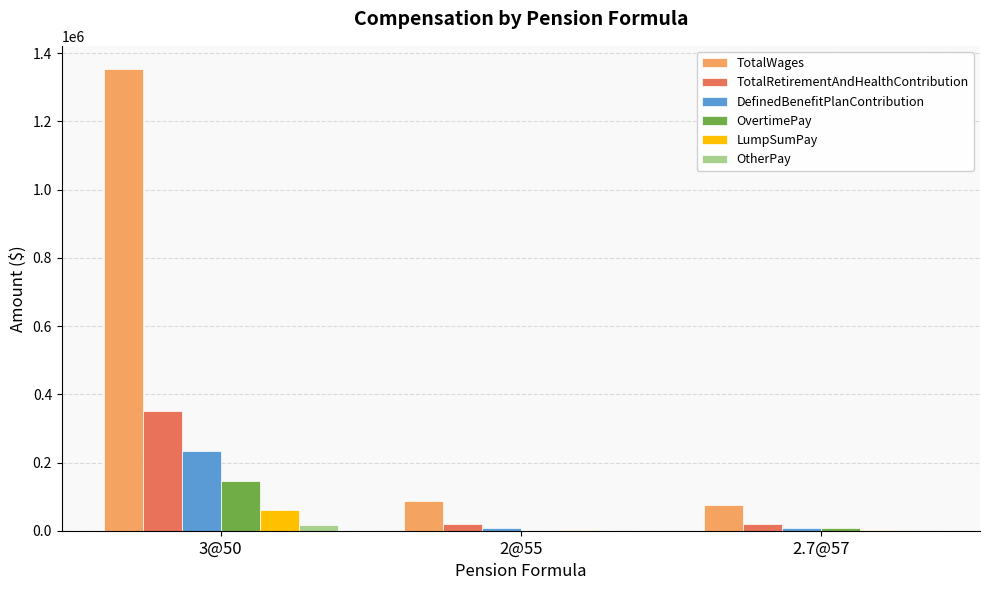

Which series changed the most between 3@50 and 2@55?

TotalWages